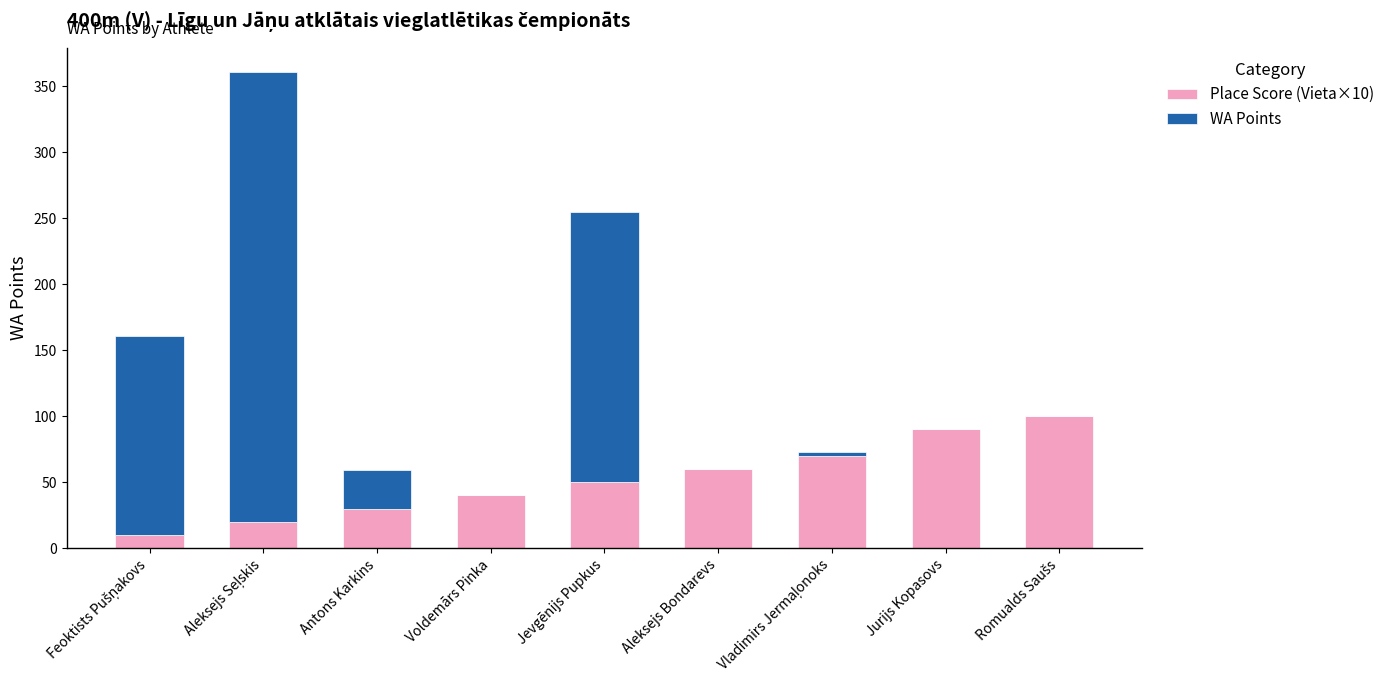

What is the total value across all series at Jevgēnijs Pupkus?

255